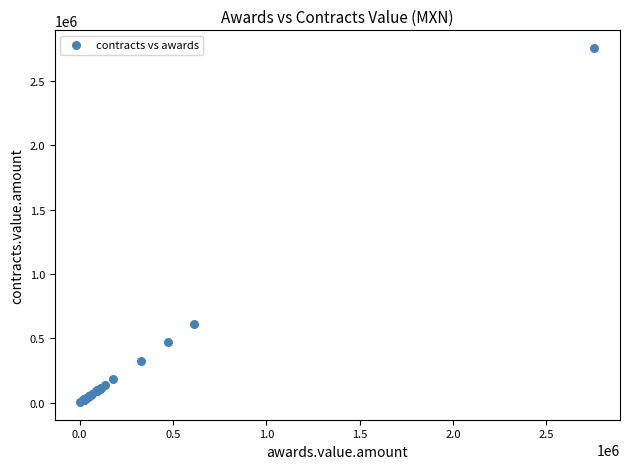

What Y value in the scatter plot is closest to 1380572?

612500.0